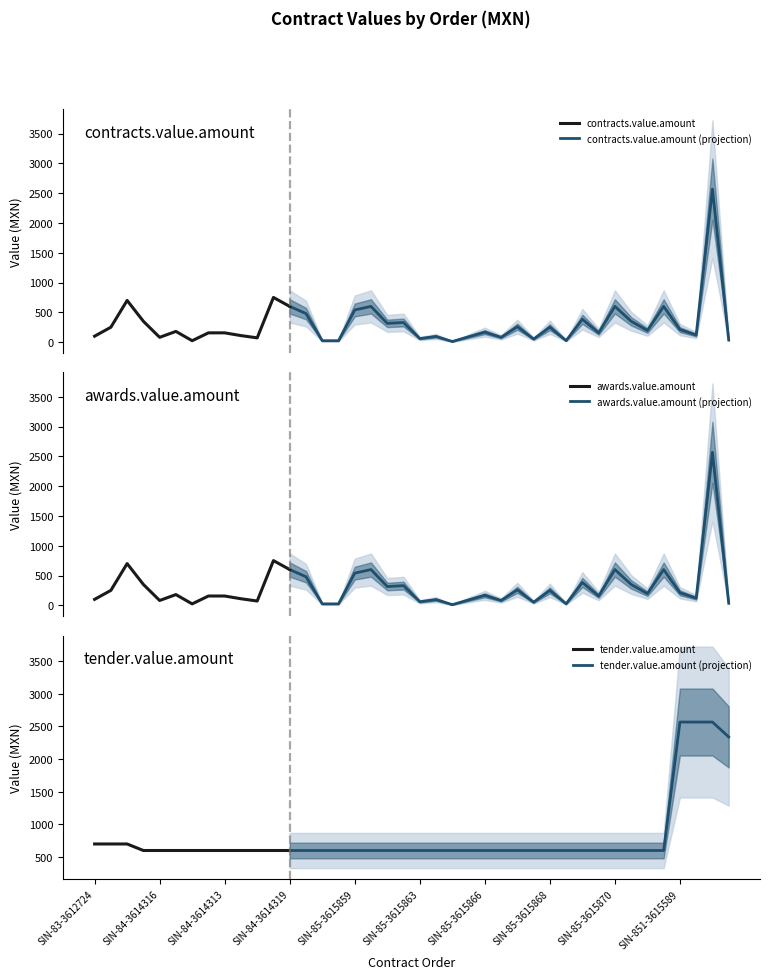

Where do tender.value.amount and awards.value.amount first cross each other?

SIN-84-3614327 and SIN-84-3614309